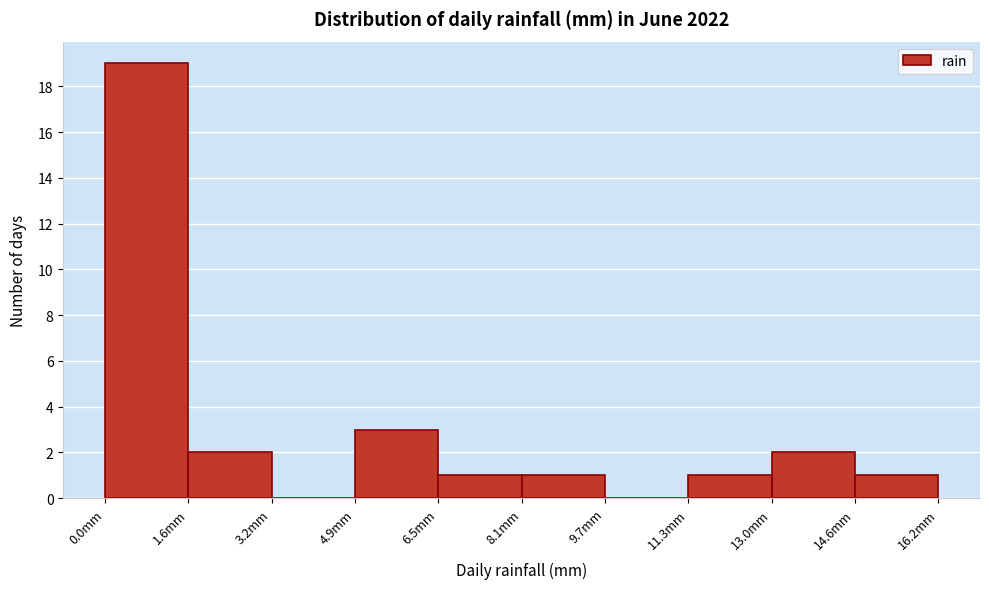

Reading left to right, transcribe this chart: for each bar, give the range it covers on the x-axis and its height. Neither the bar edges nor the heights are printed on the chart, so give them approximately, as read against the axes.

0.00 to 1.62: 19
1.62 to 3.24: 2
3.24 to 4.86: 0
4.86 to 6.48: 3
6.48 to 8.10: 1
8.10 to 9.72: 1
9.72 to 11.34: 0
11.34 to 12.96: 1
12.96 to 14.58: 2
14.58 to 16.20: 1